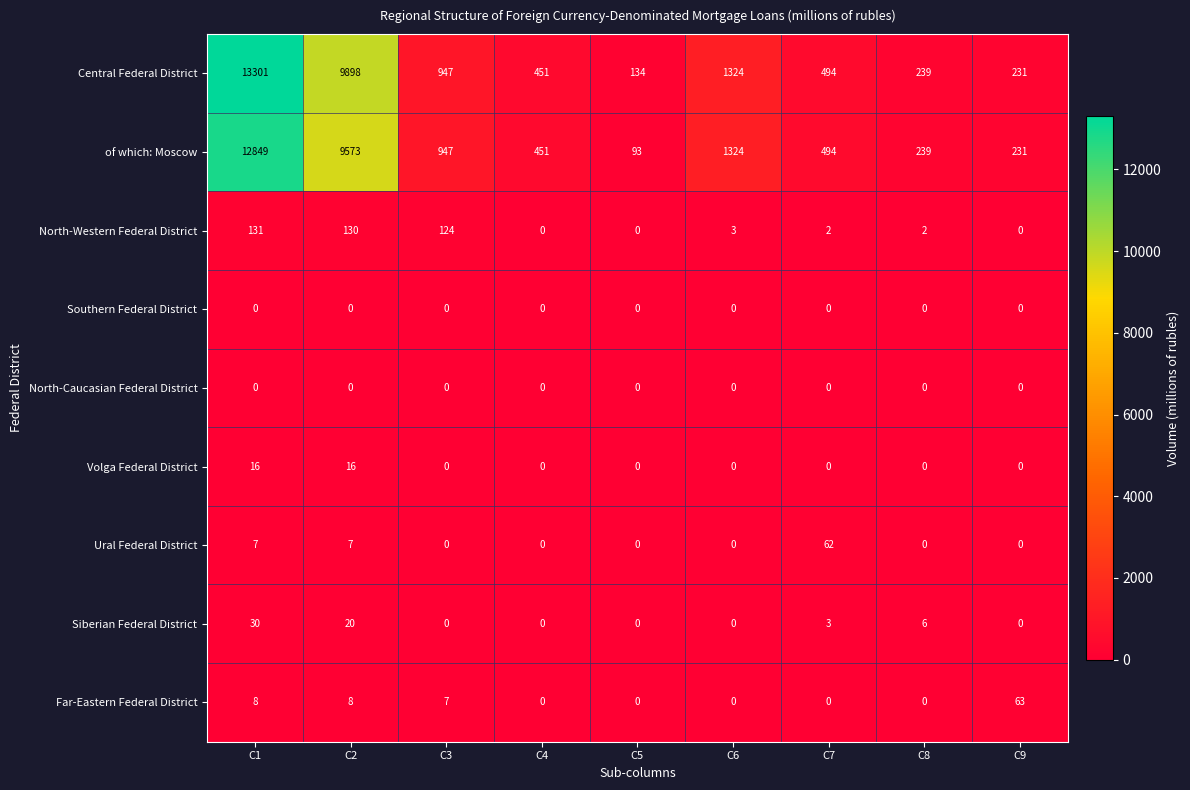

At which category does the chart reach its peak across all series?

C1